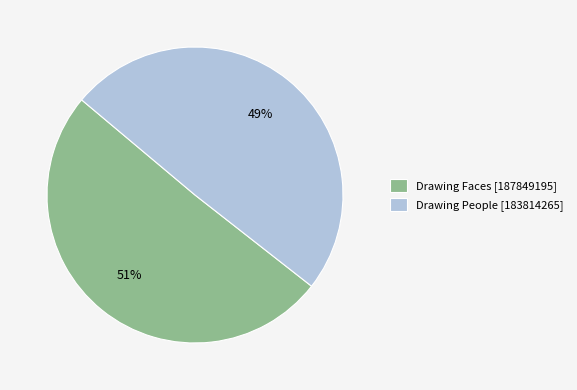

Is there a majority slice in this chart?

Yes